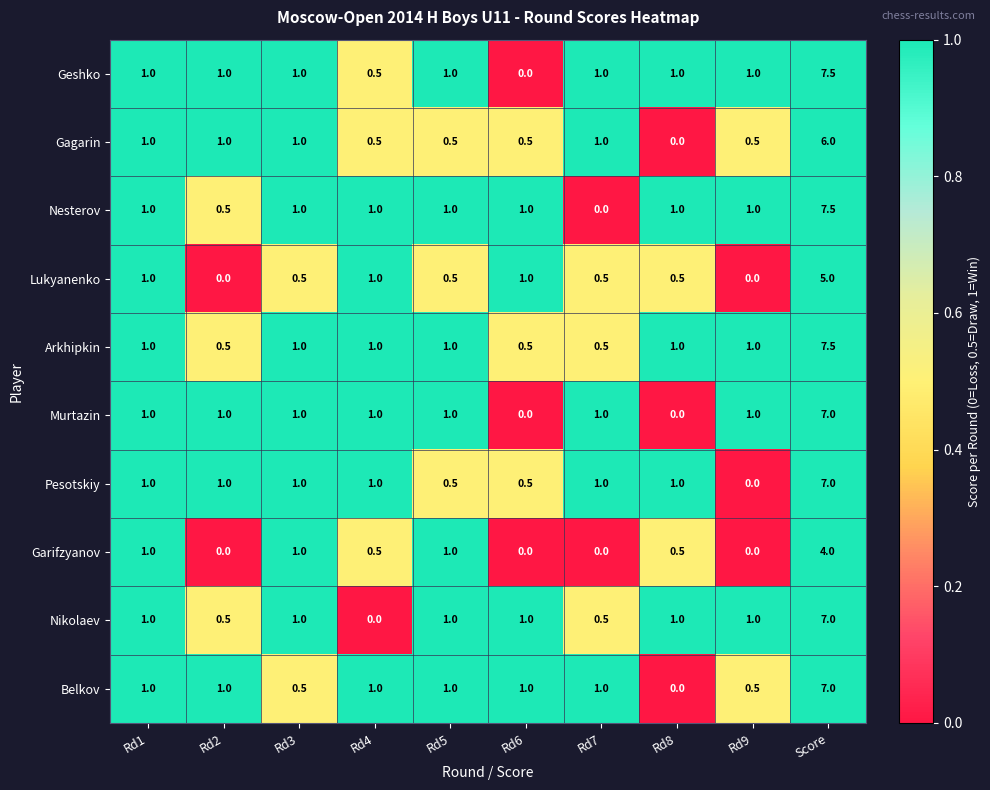

What is the sum of all Gagarin values?

12.0